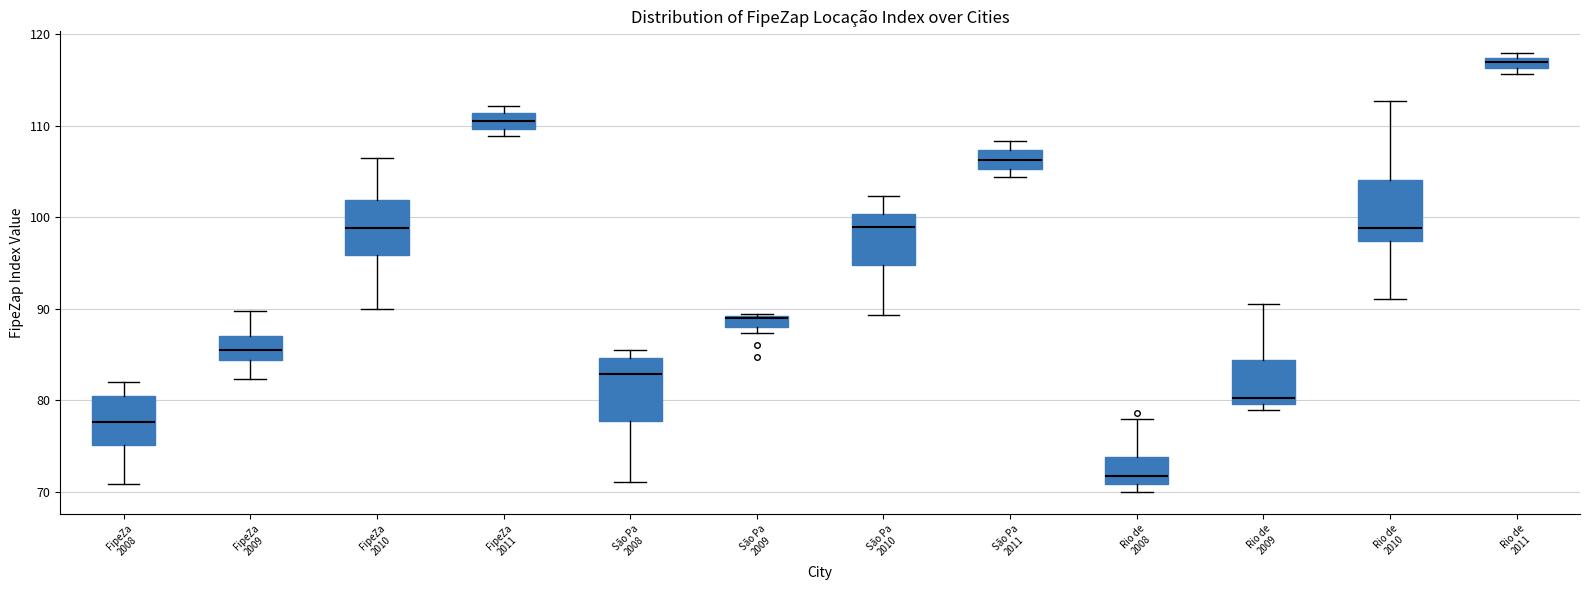

Which box's median line is the highest?

Rio de 2011